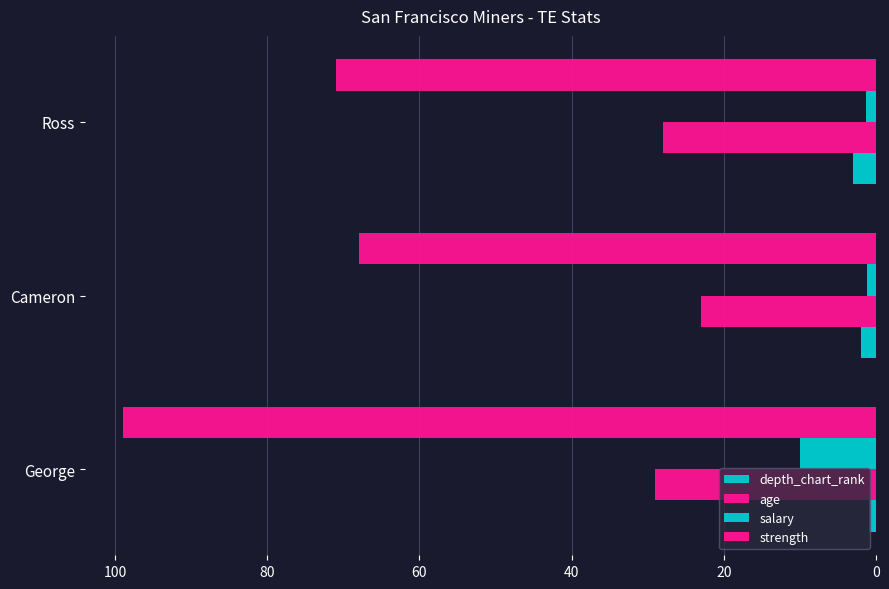

How many values in the age series are below 28?

1